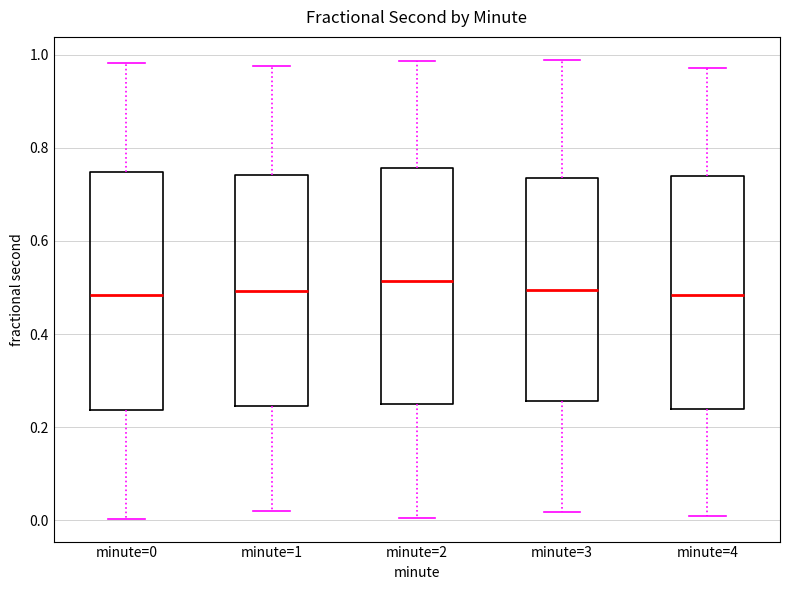

Where is the upper edge of the box for minute=4 on the y-axis? The values are not printed on the chart, so give them approximately, as read against the axis.

0.74